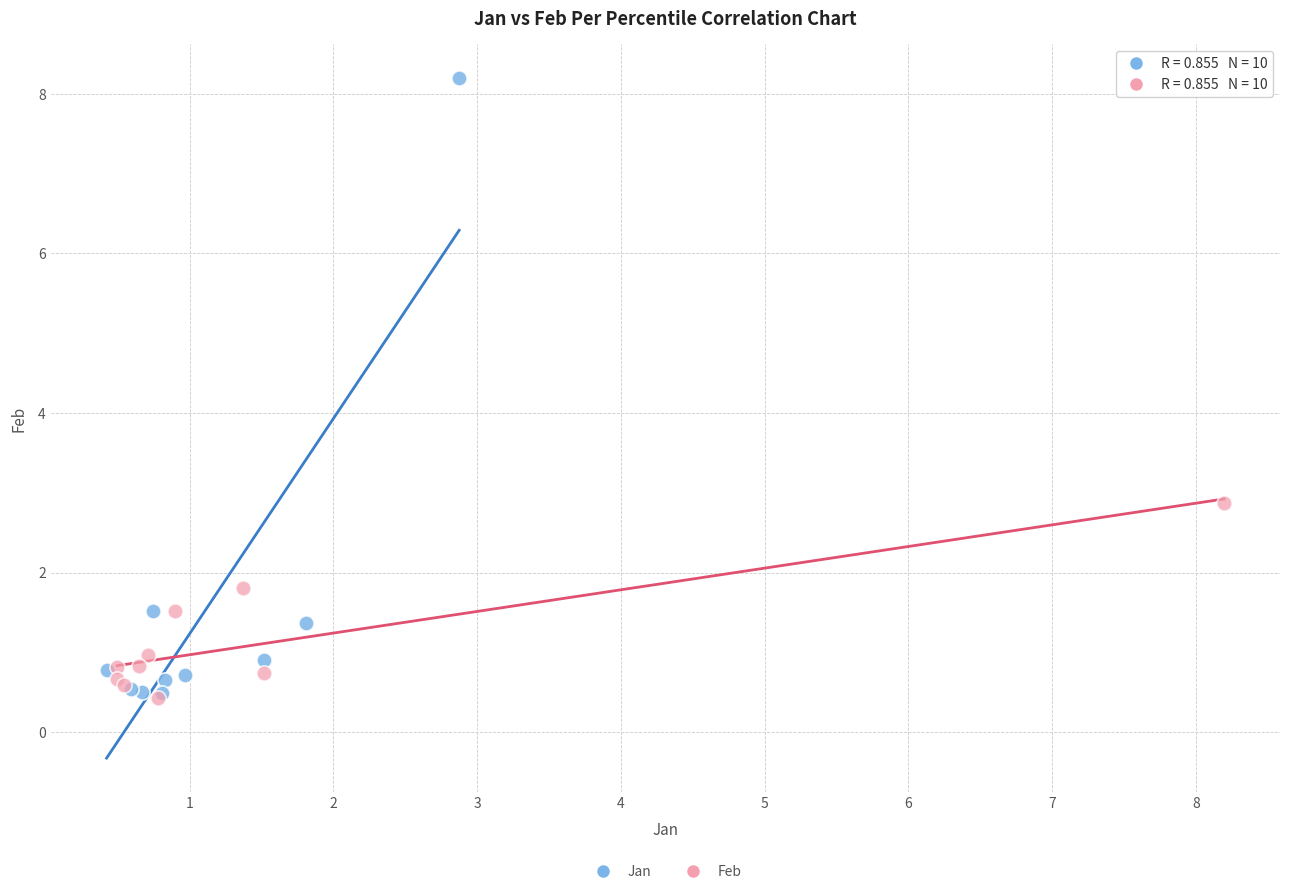

Which series contains the highest Y value?

Jan